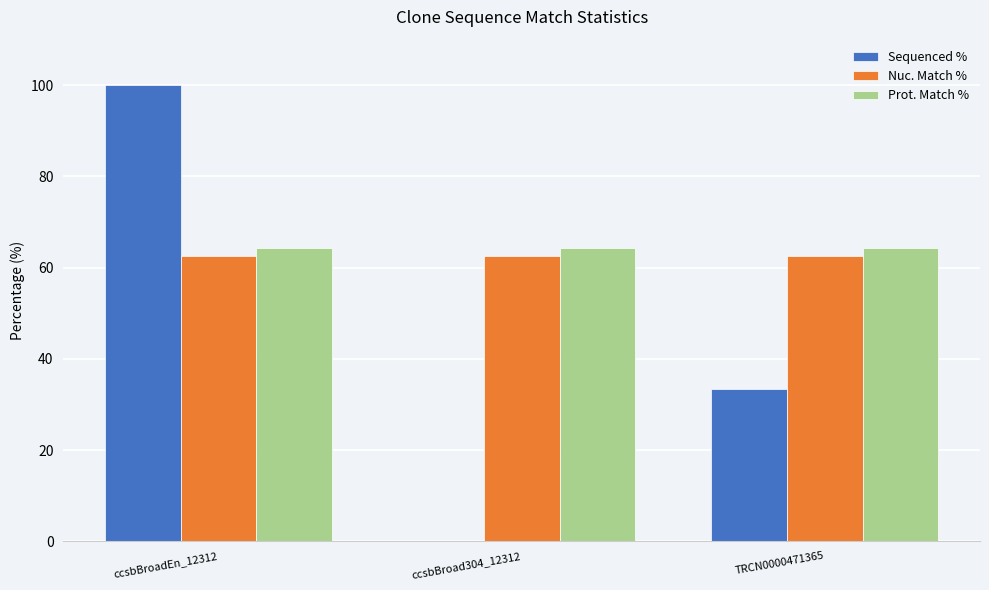

At which category does the chart reach its peak across all series?

ccsbBroadEn_12312